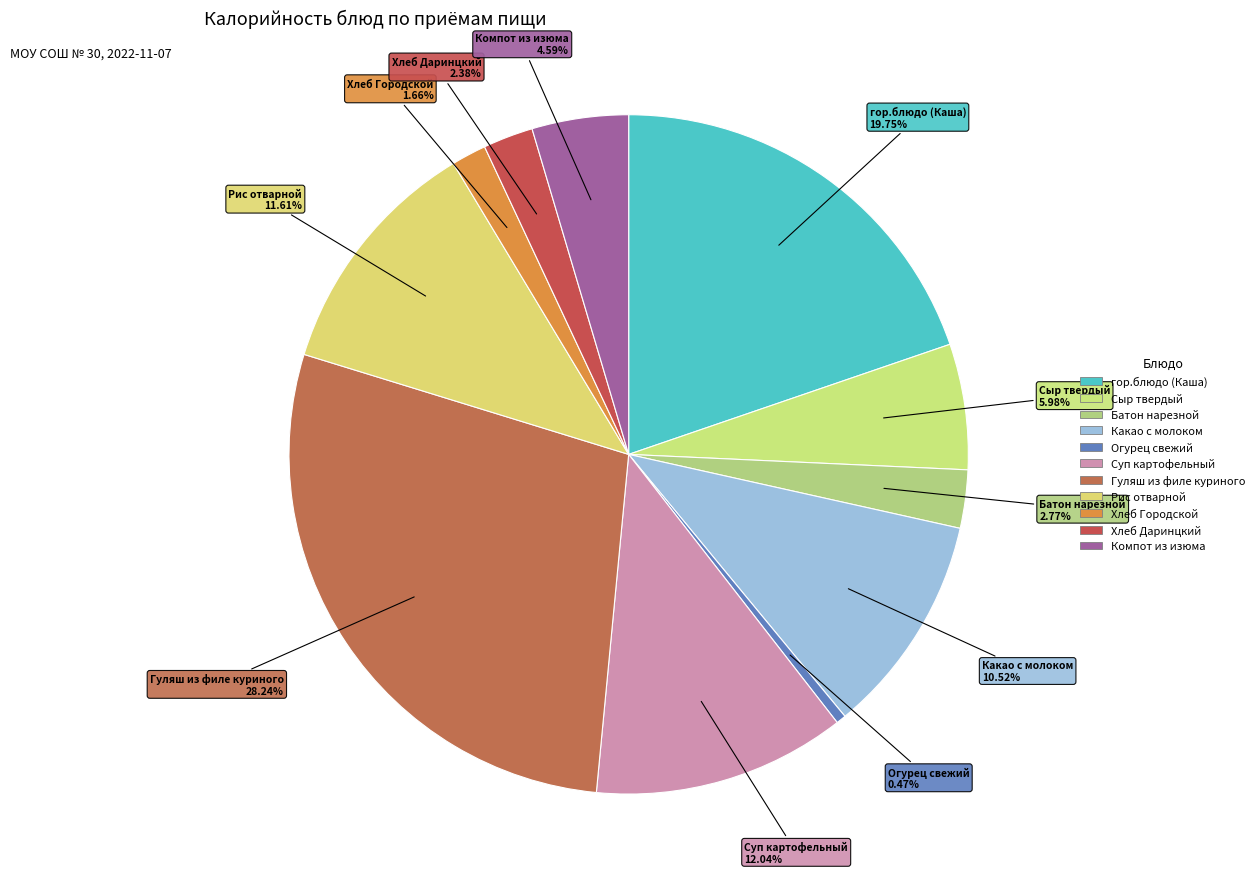

Do Сыр твердый and Суп картофельный together represent more than half of the pie?

No